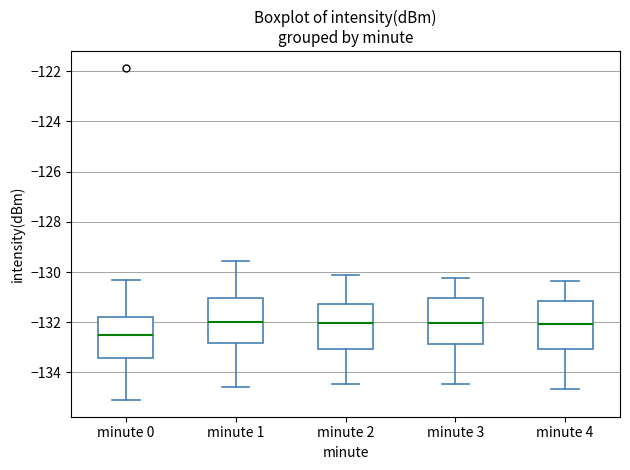

Reading left to right, transcribe this box plot: for each box, give where its median line is, the range the box spans, and where its two whiskers end, as read against the y-axis. The values are not printed on the chart, so give them approximately, as read against the axis.

minute 0: median -132.6, box -133.4 to -131.8, whiskers -135.2 to -130.4
minute 1: median -132.0, box -132.8 to -131.0, whiskers -134.6 to -129.6
minute 2: median -132.0, box -133.0 to -131.2, whiskers -134.4 to -130.2
minute 3: median -132.0, box -132.8 to -131.0, whiskers -134.4 to -130.2
minute 4: median -132.0, box -133.0 to -131.2, whiskers -134.6 to -130.4